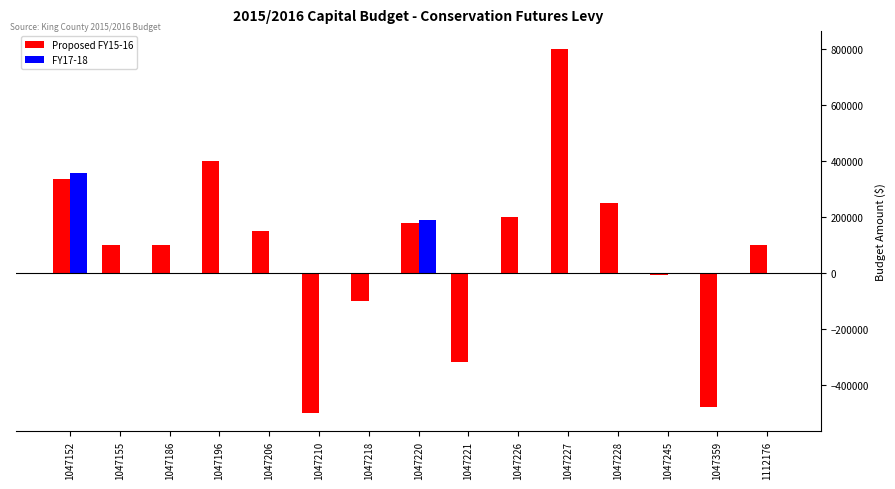

Which series has the largest total across all categories?

Proposed FY15-16